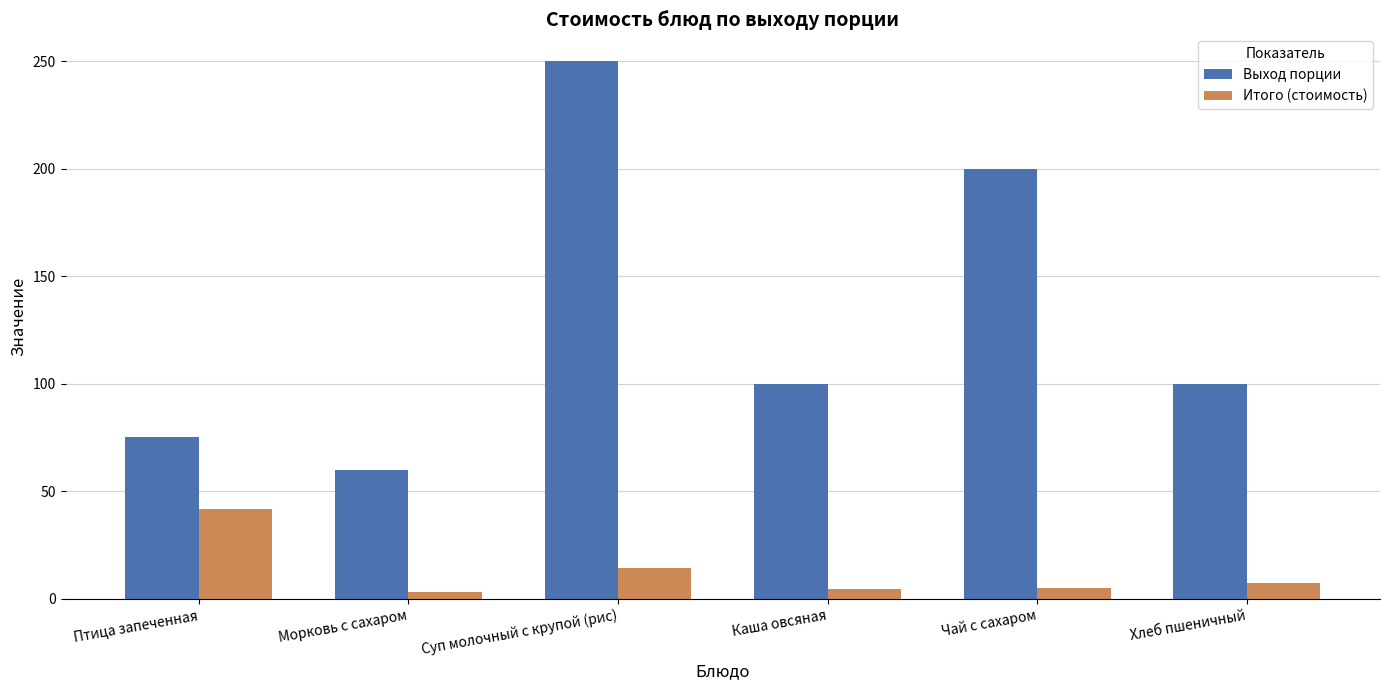

How many bars are there in each group?

2